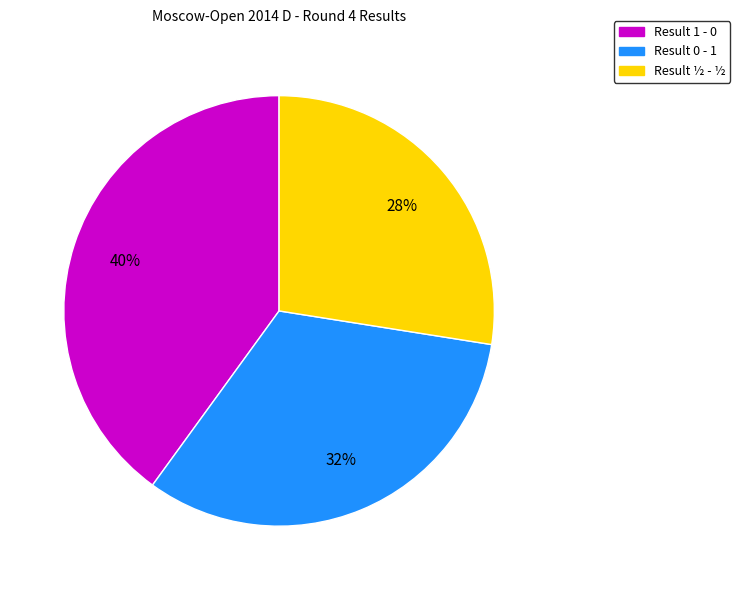

To the nearest percent, what is the average slice percentage?

33%